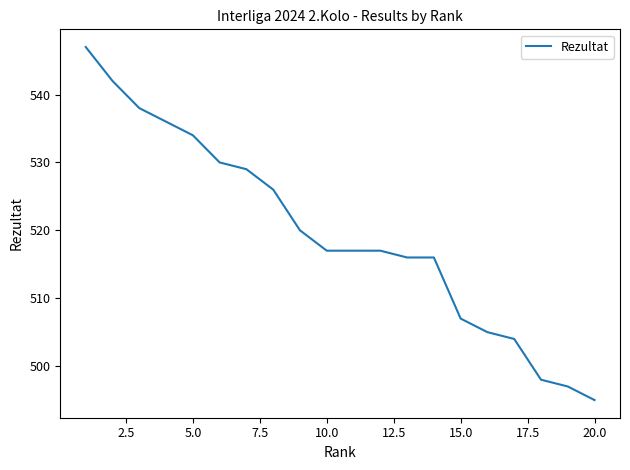

What is the maximum value shown in the chart?

547